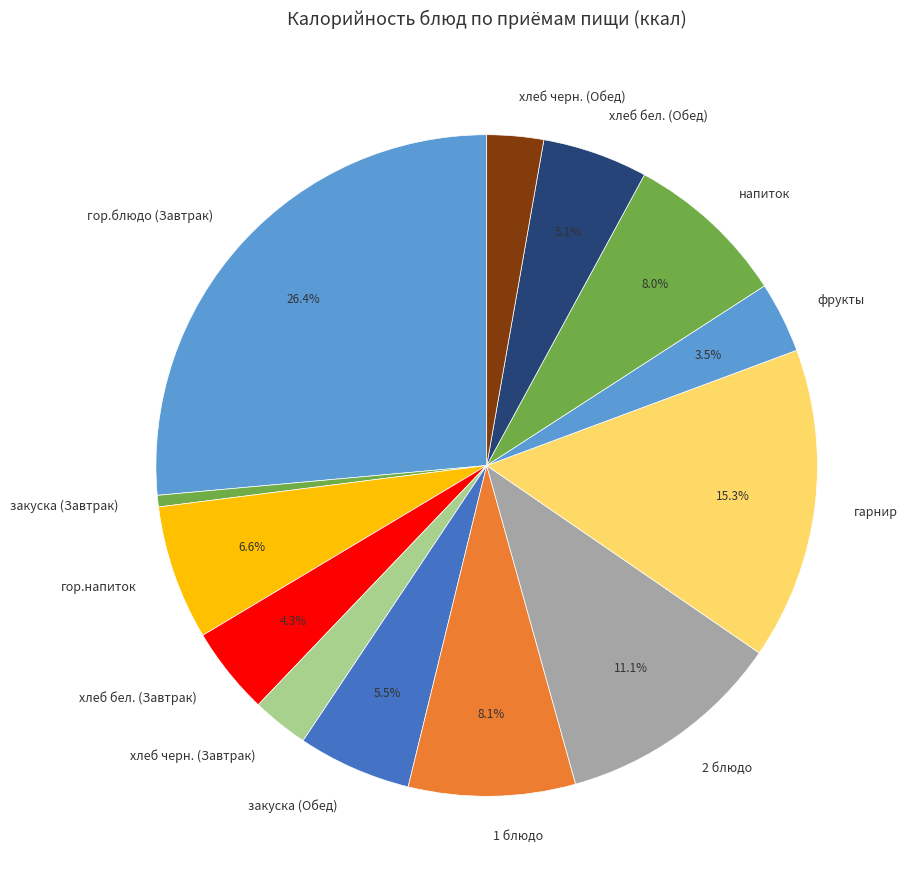

Which category has the smallest portion of the pie?

закуска (Завтрак)